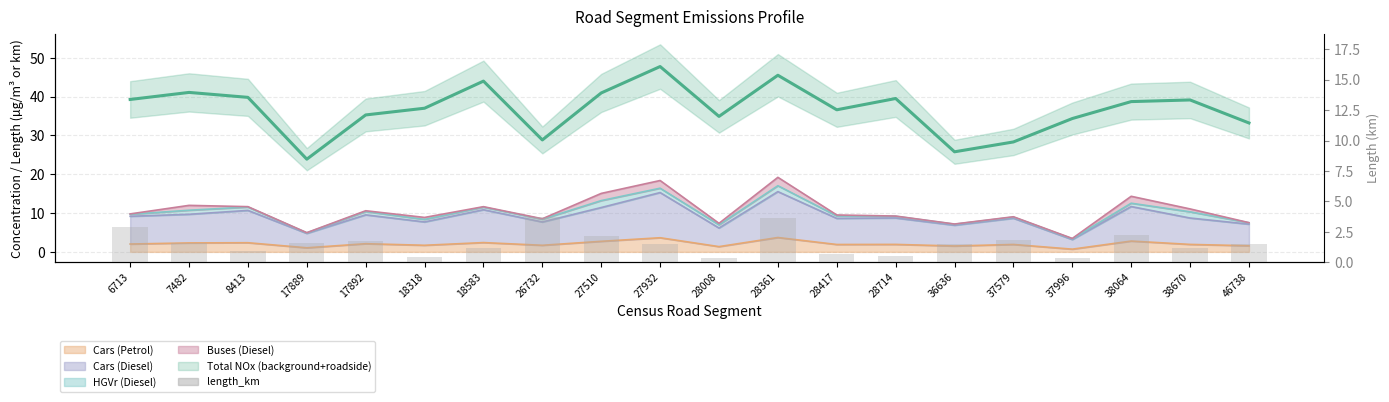

Does the chart contain stacked bars?

No